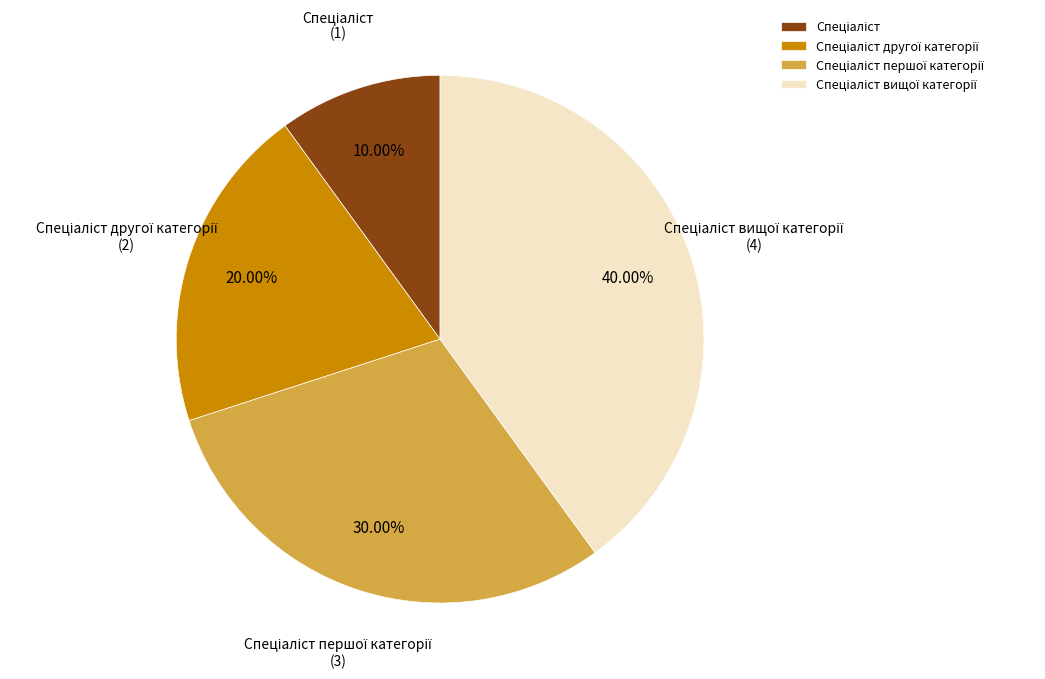

Is there any slice that represents more than half of the pie?

No